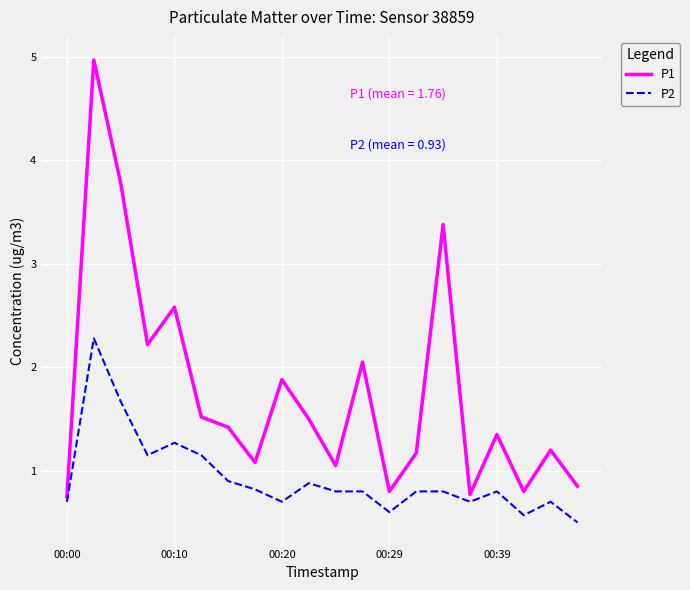

How many distinct data groups are displayed?

2